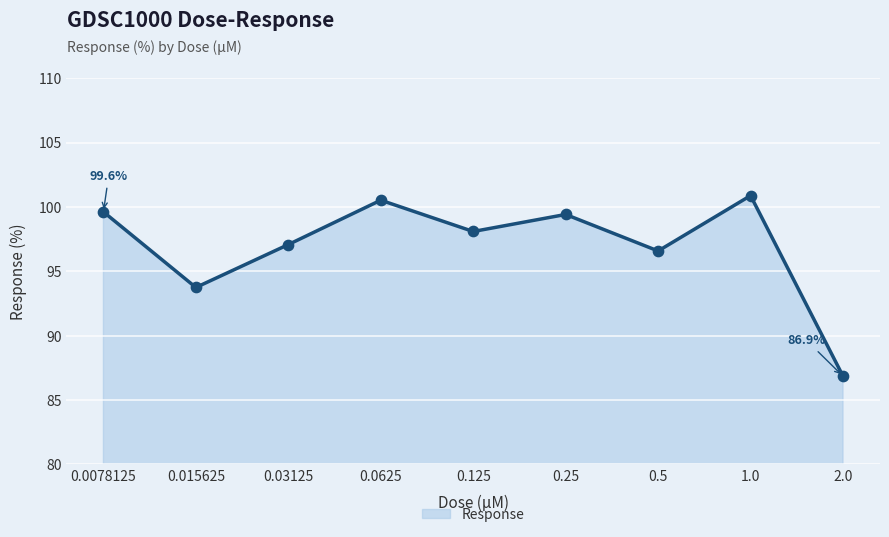

What is the change in value from 1.0 to 2.0?

-14.0